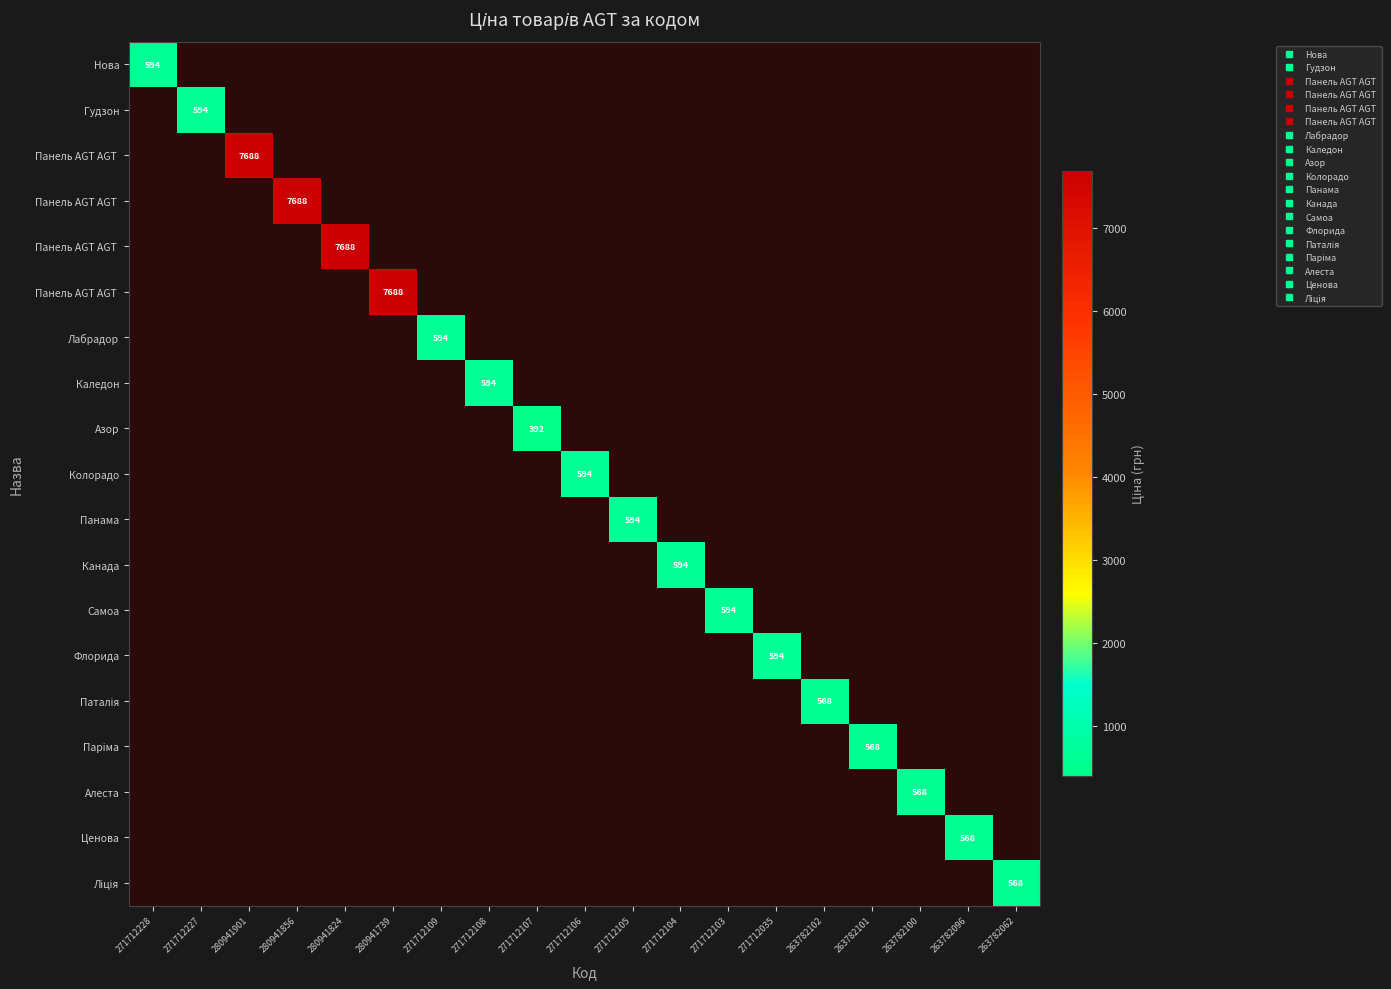

How many categories are shown in the chart?

19